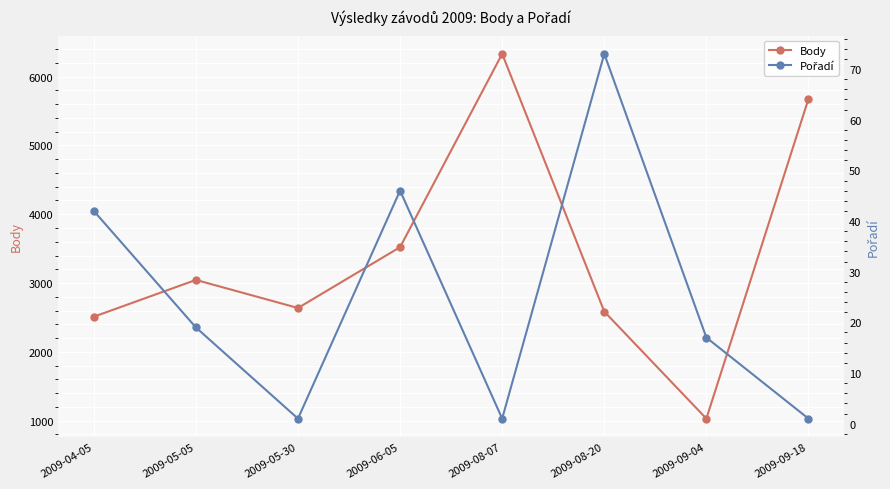

True or false: Pořadí and Body cross at least once.

False